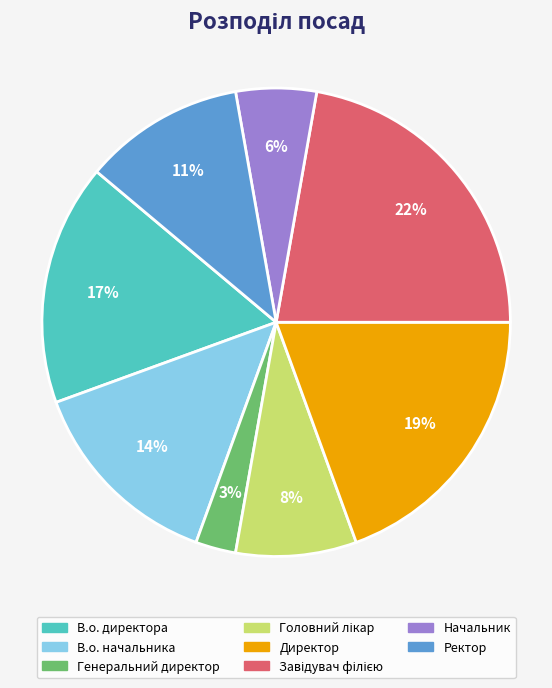

Is the sum of В.о. директора and Директор greater than half?

No